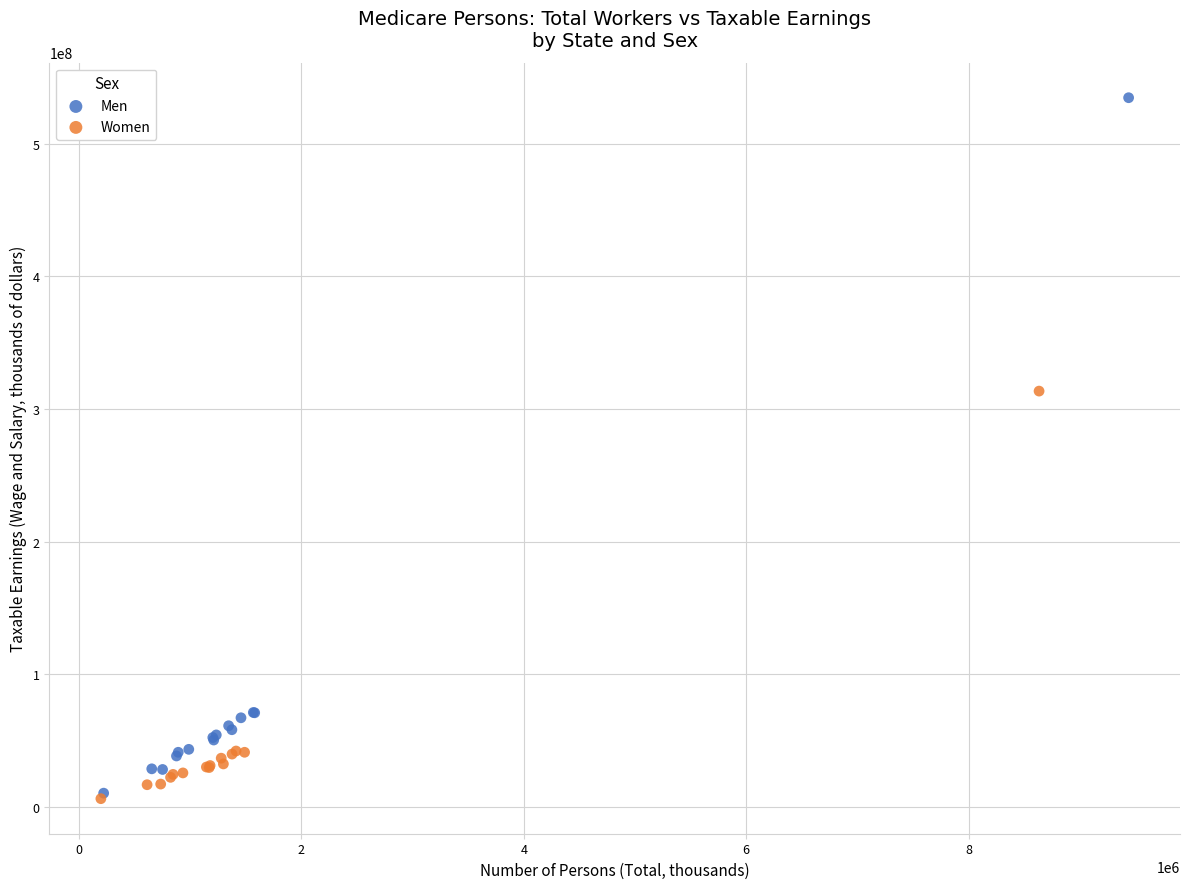

Which series reaches the maximum Y coordinate?

Men